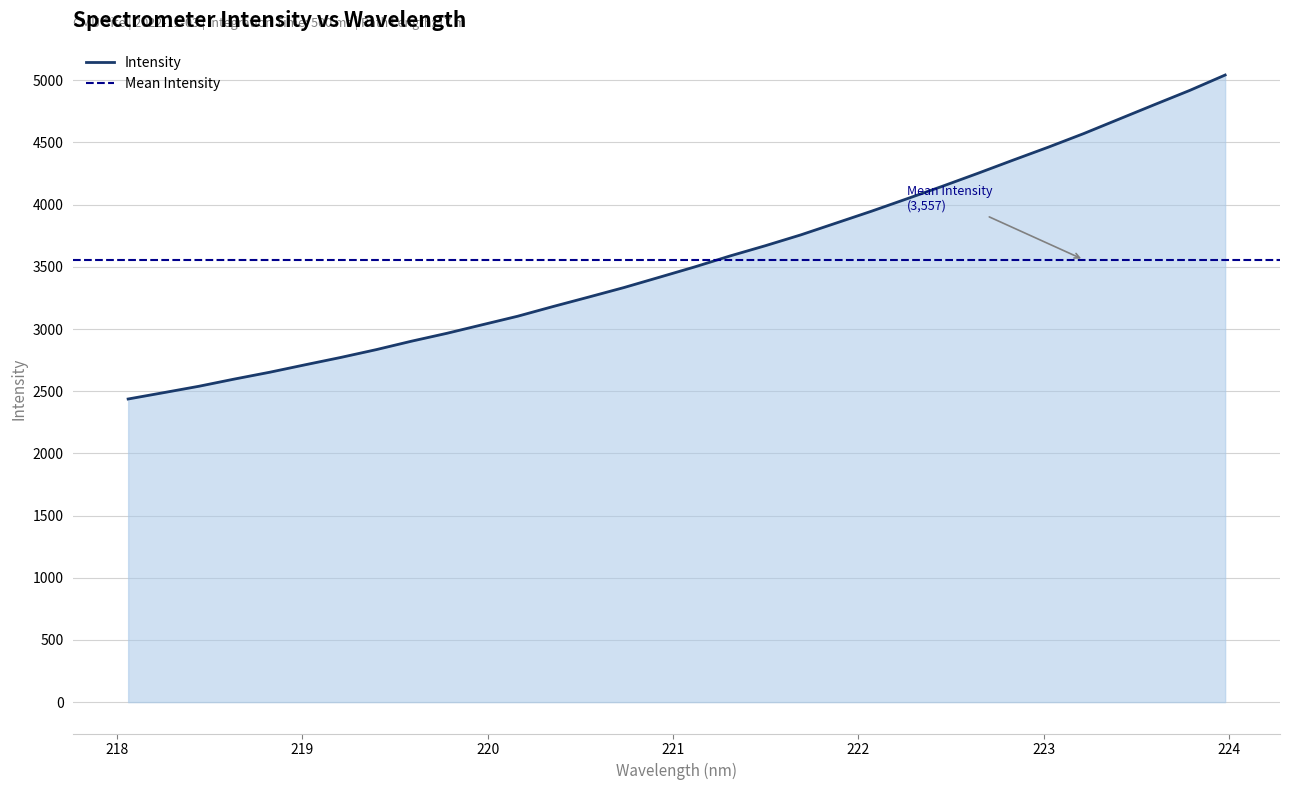

What is the smallest value displayed?

2437.4